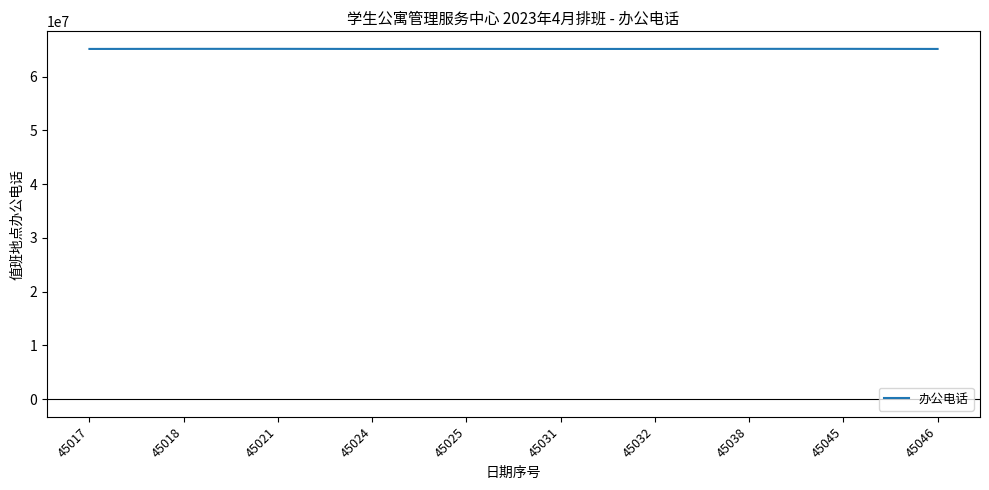

How many lines are shown in the chart?

1